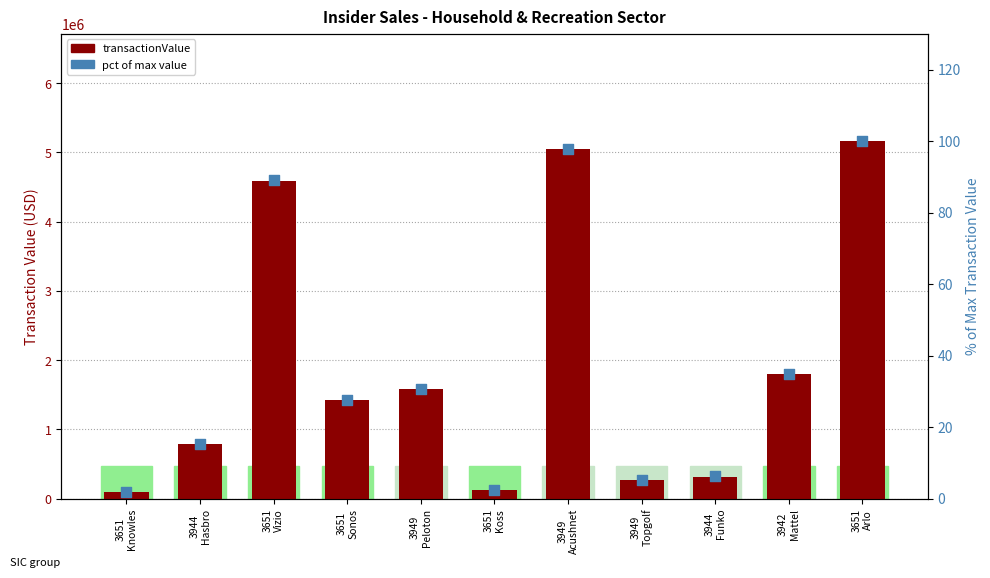

Which series contains the highest Y value?

transactionValue